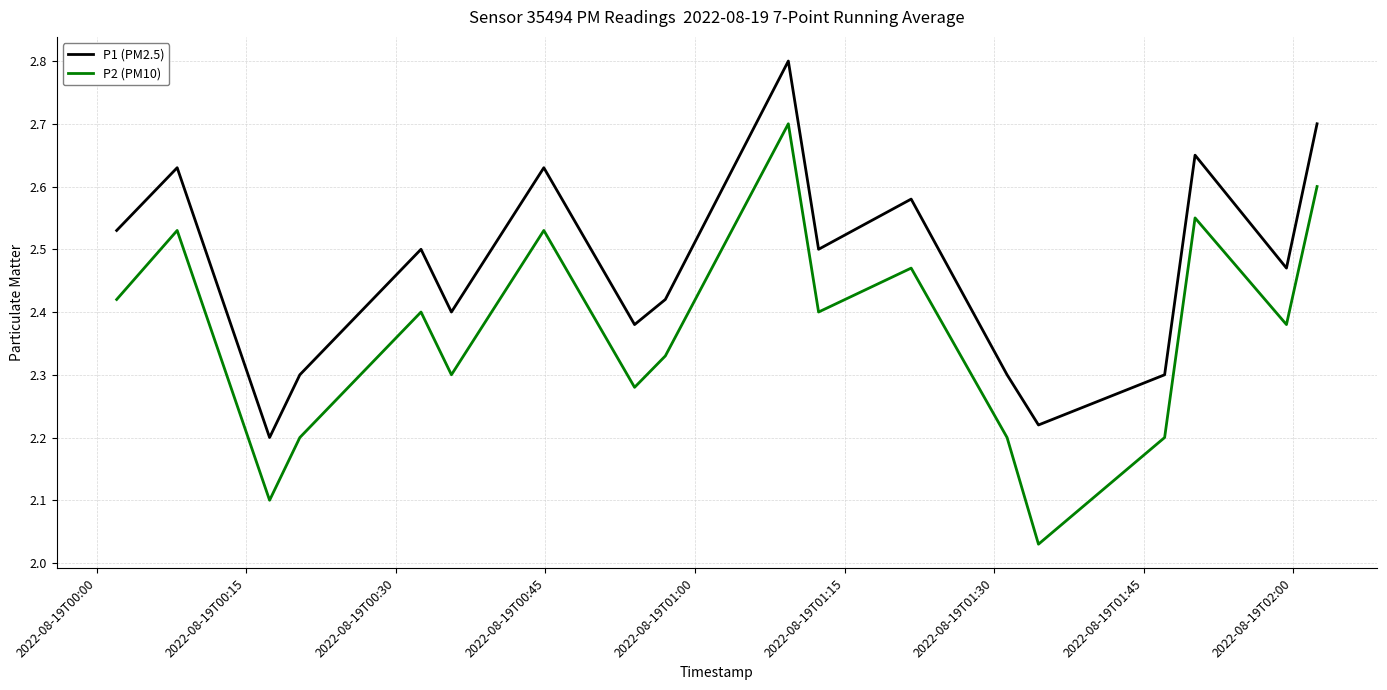

True or false: P1 (PM2.5) and P2 (PM10) intersect in this chart.

False